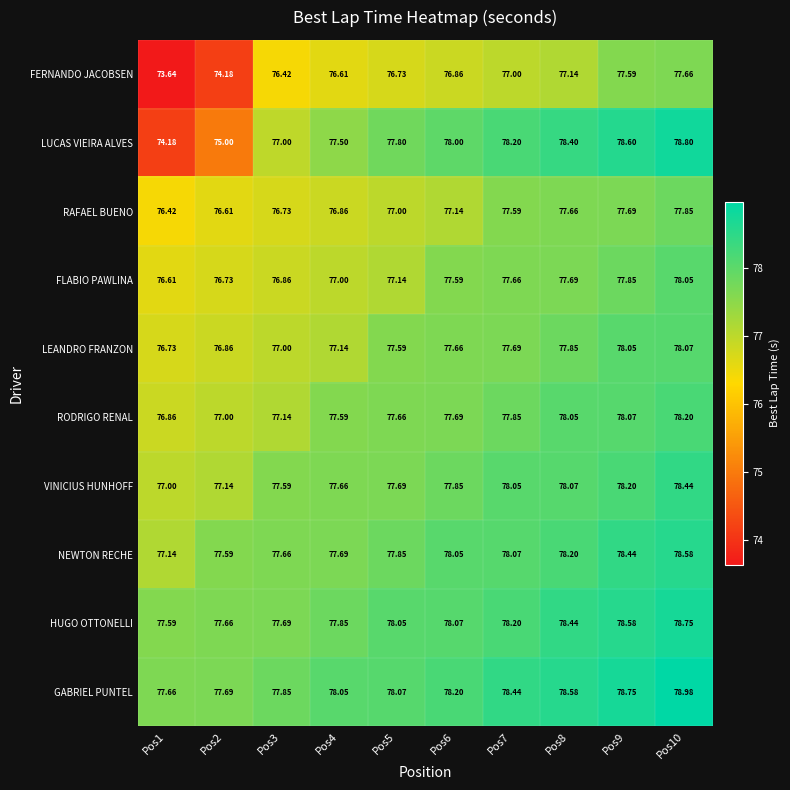

How many distinct data groups are displayed?

10